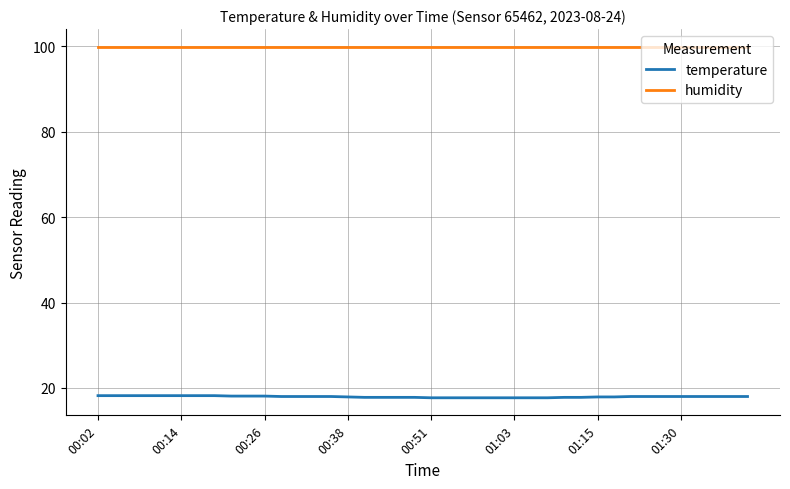

True or false: temperature and humidity intersect in this chart.

False